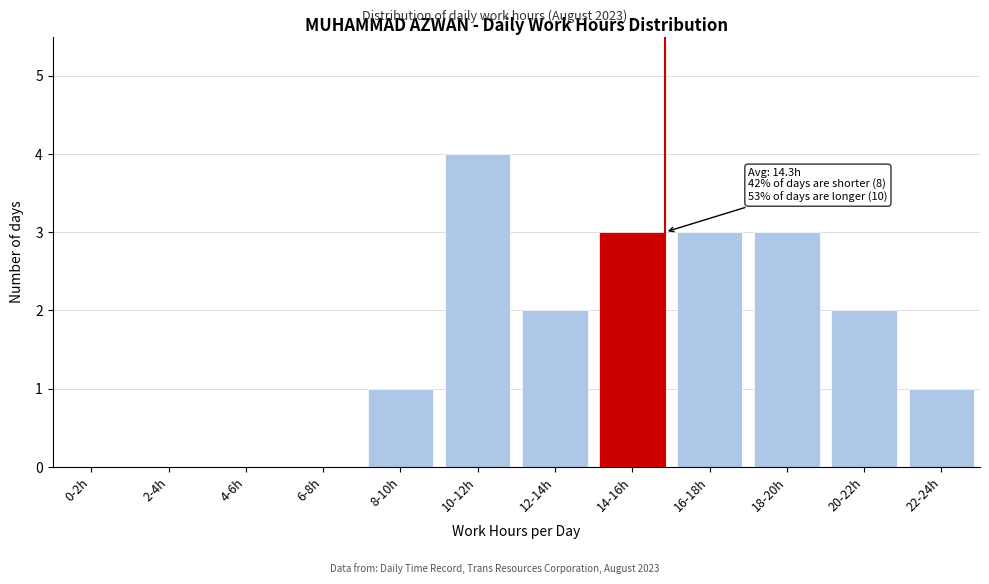

Reading left to right, list all the values displayed in this chart.

0-2h=0	2-4h=0	4-6h=0	6-8h=0	8-10h=1	10-12h=4	12-14h=2	14-16h=3	16-18h=3	18-20h=3	20-22h=2	22-24h=1